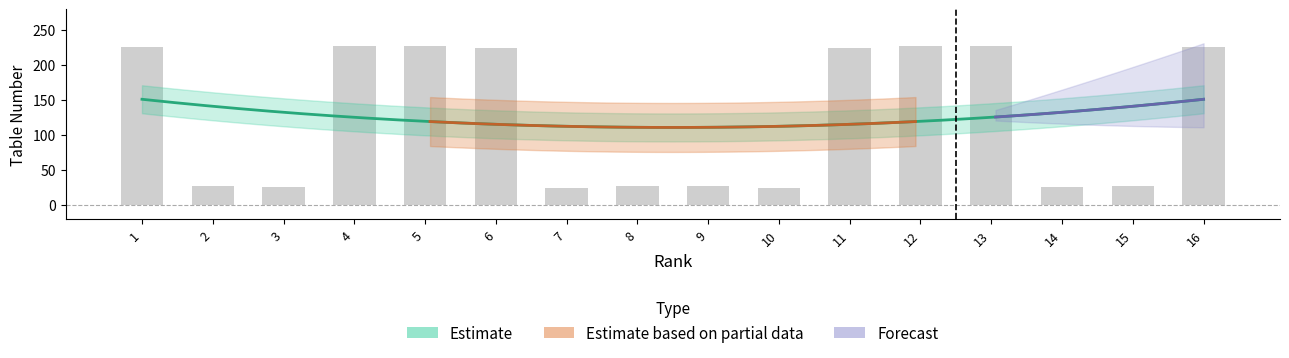

At which category does the chart reach its peak across all series?

4